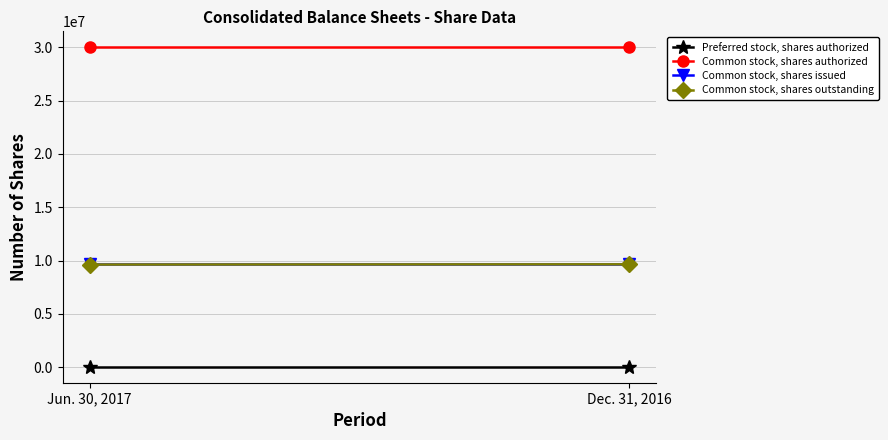

Which has a higher value, Dec. 31, 2016 or Jun. 30, 2017?

Dec. 31, 2016